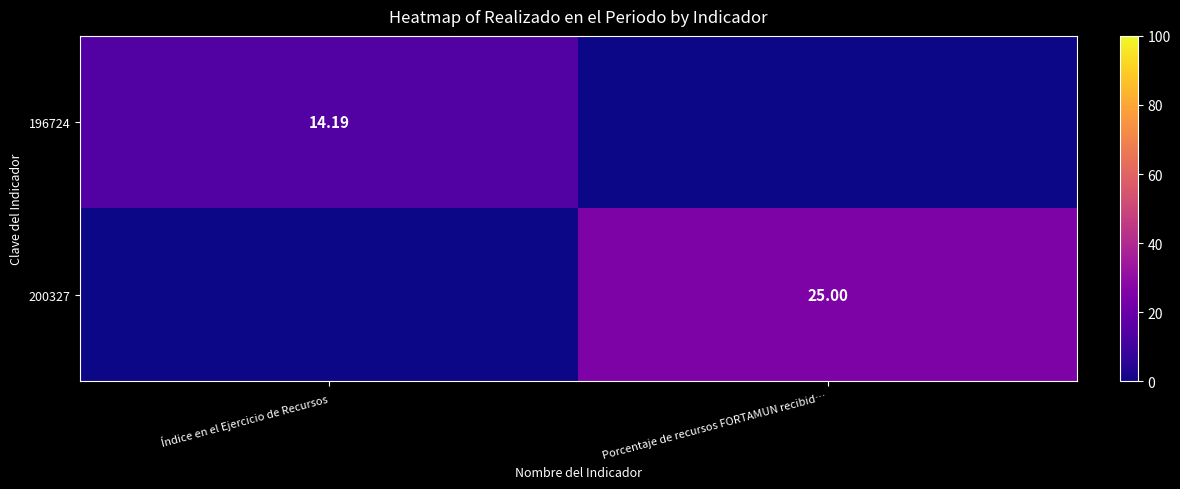

What is the spread (max minus min) of values at Porcentaje de recursos FORTAMUN recibid…?

25.0